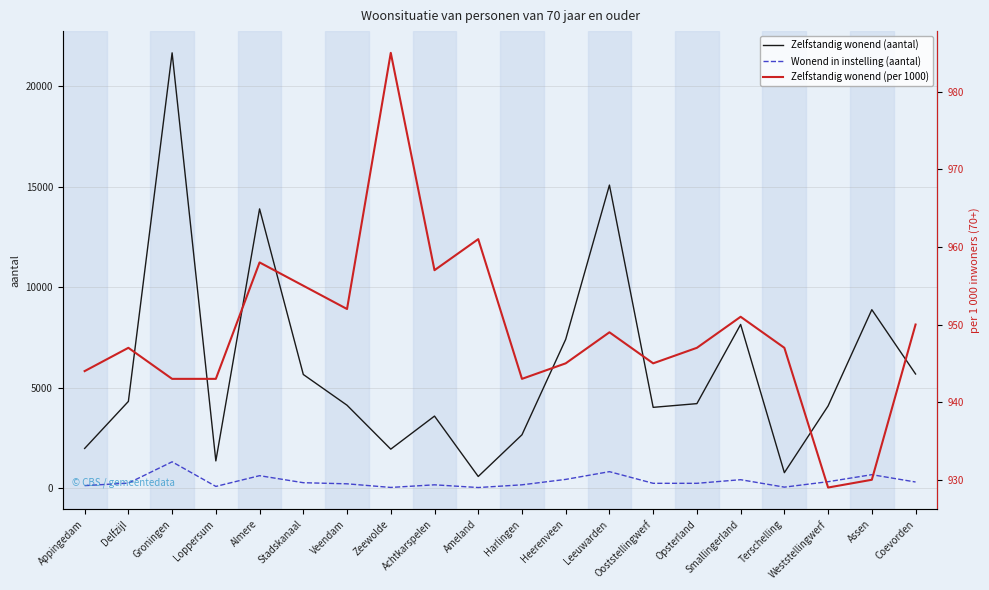

What is the label of the 11th point from the left?

Harlingen